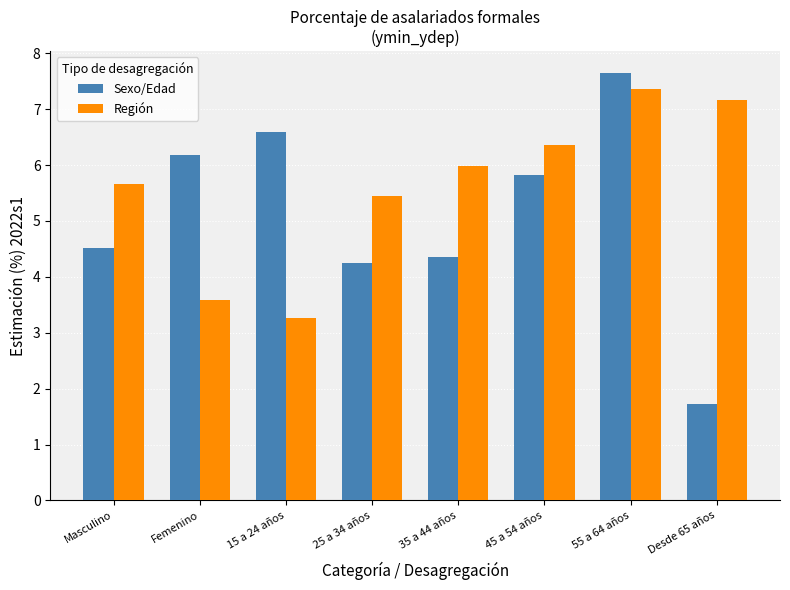

Which series has the widest spread of values?

Sexo/Edad